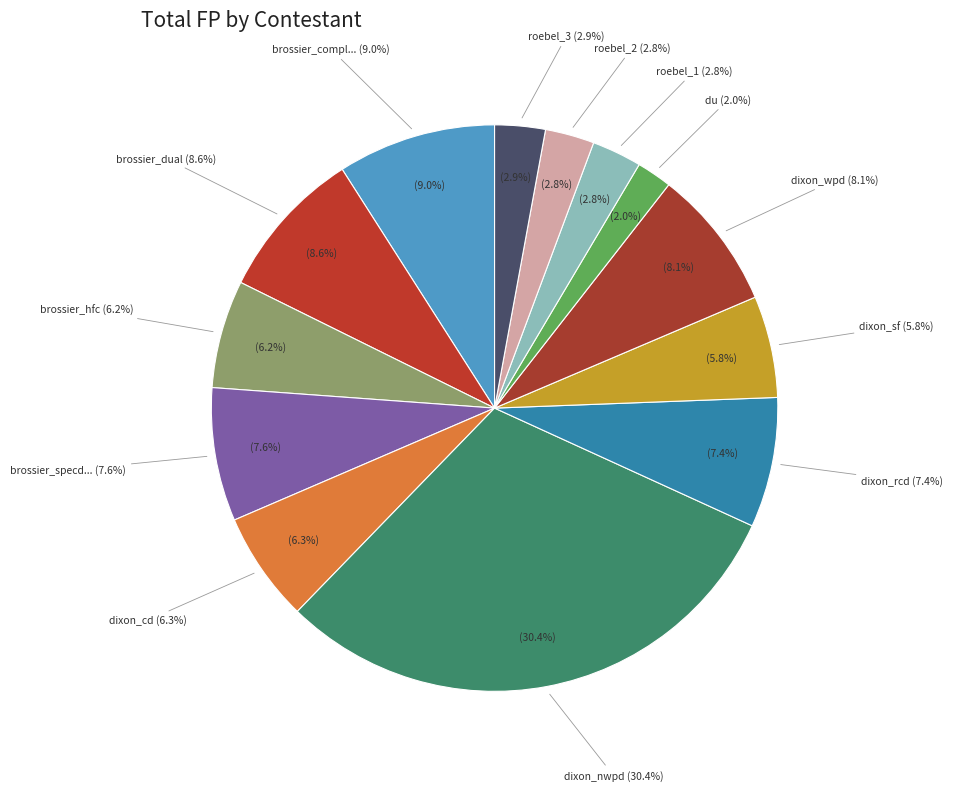

Do dixon_sf and brossier_specdiff together represent more than half of the pie?

No